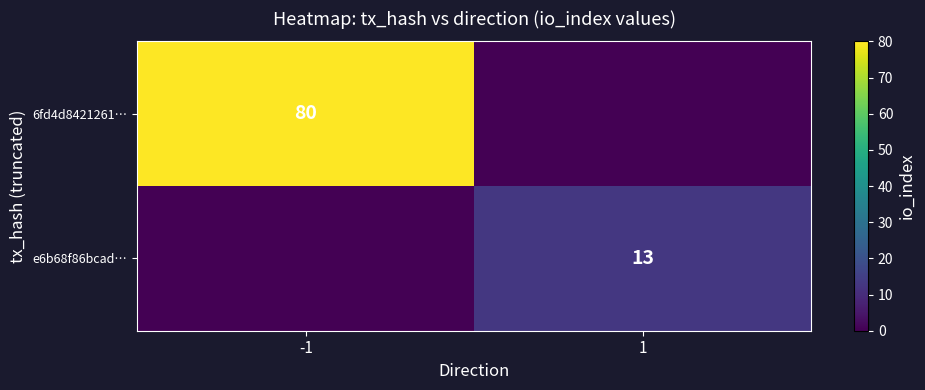

The value of 6fd4d8421261… at -1 is 31. True or false?

False